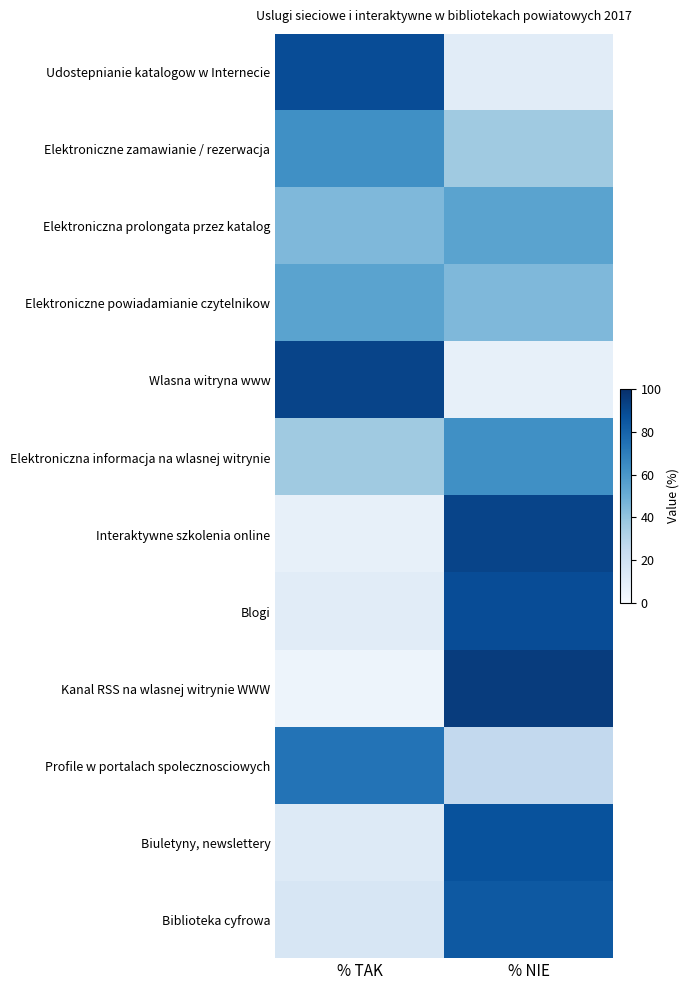

How many data points does each series have?

2